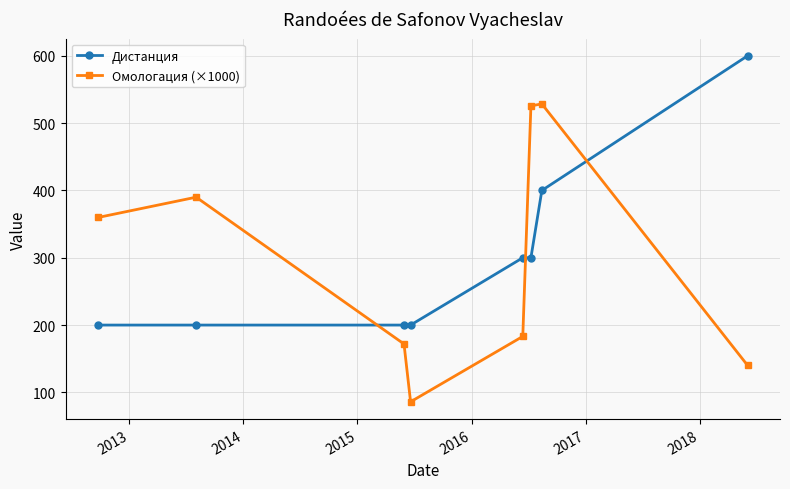

How many Дистанция values are between 200 and 400?

7